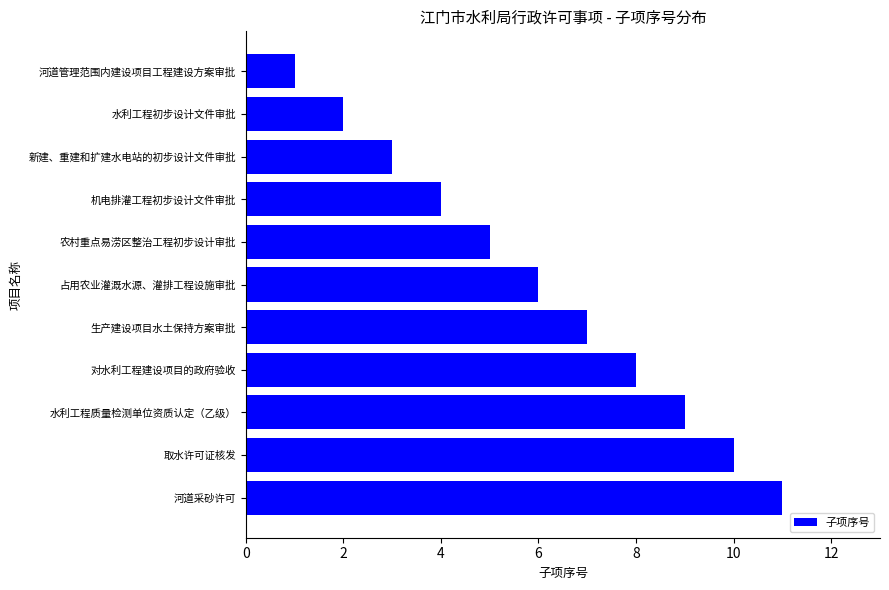

How many values are between 3 and 9?

7